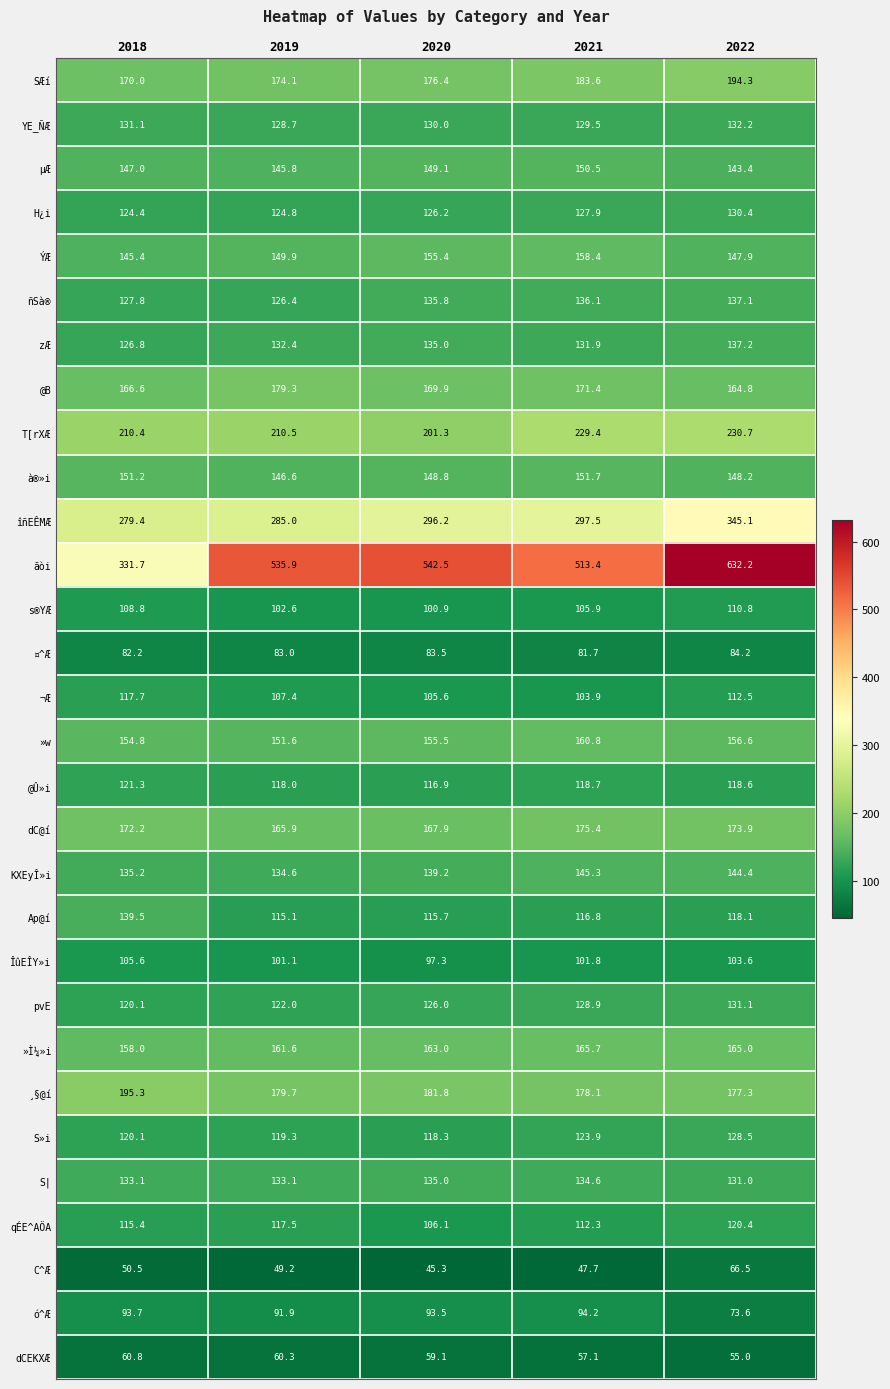

Where is S»i nearest to the value 123?

2021